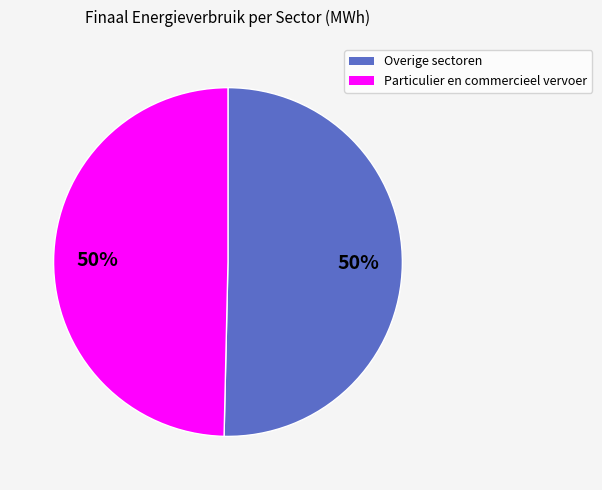

To the nearest percent, what is the average slice percentage?

50%